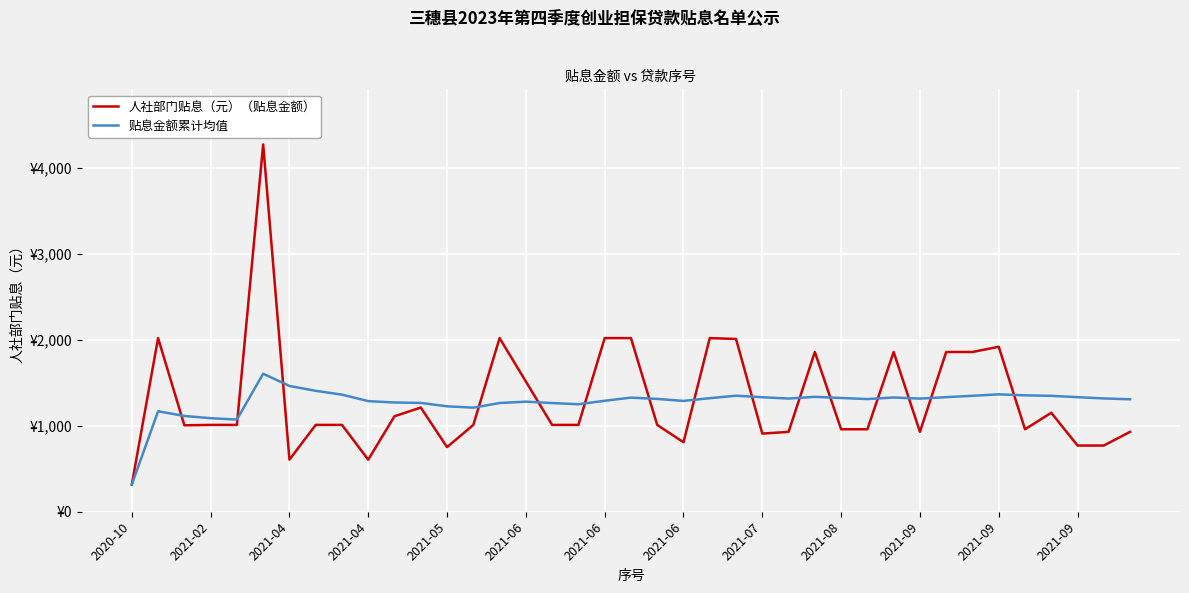

What are all the series names shown in the legend?

人社部门贴息（元）（贴息金额）, 贴息金额累计均值